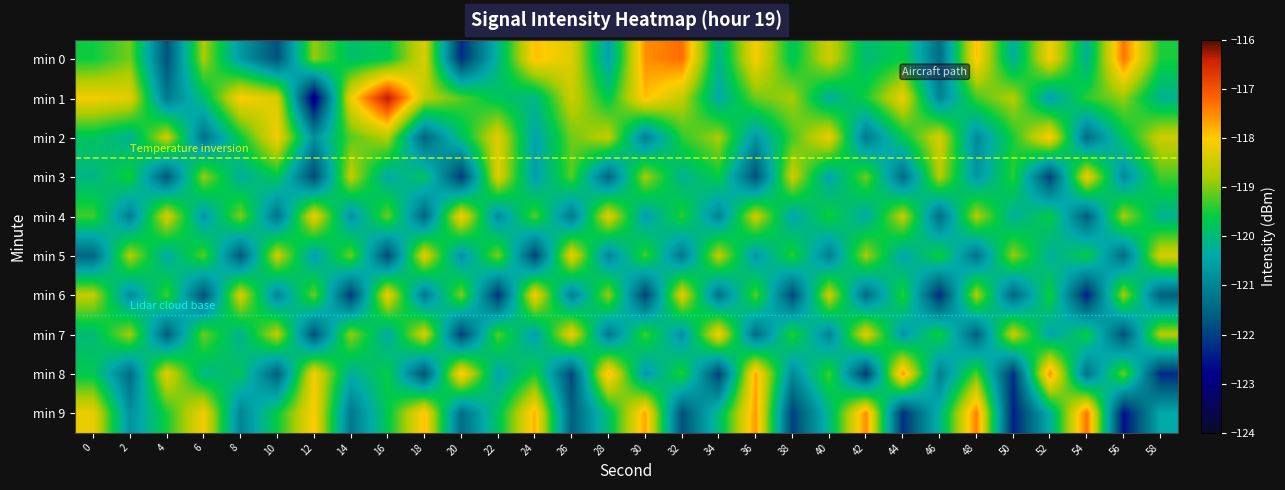

Reading right to left, what are all the values shown in this chart?

min 0: 58=-119.5	56=-117.3	54=-120.2	52=-118.1	50=-120.3	48=-117.9	46=-121.4	44=-119.6	42=-120.0	40=-118.5	38=-119.8	36=-118.1	34=-120.2	32=-117.3	30=-117.5	28=-120.6	26=-118.3	24=-117.9	22=-120.2	20=-122.3	18=-118.4	16=-119.7	14=-119.9	12=-118.9	10=-121.8	8=-120.7	6=-118.8	4=-121.8	2=-119.1	0=-119.6
min 1: 58=-120.2	56=-118.9	54=-119.4	52=-120.6	50=-118.7	48=-119.3	46=-121.0	44=-118.2	42=-119.5	40=-120.3	38=-118.8	36=-119.1	34=-120.4	32=-118.6	30=-117.9	28=-119.7	26=-118.5	24=-120.1	22=-119.8	20=-119.2	18=-118.6	16=-116.3	14=-118.2	12=-123.1	10=-118.4	8=-118.0	6=-119.9	4=-121.2	2=-118.3	0=-118.1
min 2: 58=-118.5	56=-119.8	54=-121.4	52=-118.0	50=-119.5	48=-120.9	46=-118.4	44=-119.7	42=-121.2	40=-118.2	38=-119.3	36=-120.7	34=-118.8	32=-119.4	30=-121.1	28=-118.6	26=-119.1	24=-120.5	22=-118.3	20=-119.9	18=-121.5	16=-118.7	14=-119.2	12=-120.8	10=-118.1	8=-119.6	6=-121.3	4=-118.5	2=-120.2	0=-119.8
min 3: 58=-119.3	56=-120.9	54=-118.2	52=-122.0	50=-119.4	48=-120.7	46=-118.7	44=-121.4	42=-119.1	40=-120.5	38=-118.5	36=-121.8	34=-119.6	32=-120.2	30=-118.8	28=-121.5	26=-119.2	24=-120.6	22=-118.3	20=-122.1	18=-119.8	16=-120.4	14=-118.6	12=-121.9	10=-119.7	8=-120.3	6=-118.9	4=-121.7	2=-119.5	0=-120.1
min 4: 58=-120.2	56=-118.8	54=-121.6	52=-119.6	50=-120.3	48=-118.7	46=-121.4	44=-118.6	42=-120.4	40=-119.5	38=-120.5	36=-118.5	34=-121.0	32=-119.4	30=-120.6	28=-118.3	26=-121.2	24=-119.2	22=-120.9	20=-118.1	18=-121.5	16=-119.1	14=-120.8	12=-118.2	10=-121.3	8=-119.0	6=-120.7	4=-118.4	2=-121.1	0=-119.3
min 5: 58=-118.4	56=-121.4	54=-119.6	52=-120.3	50=-118.9	48=-121.3	46=-119.5	44=-120.5	42=-118.8	40=-121.1	38=-119.4	36=-120.7	34=-118.6	32=-121.2	30=-119.3	28=-121.0	26=-118.2	24=-122.0	22=-119.0	20=-120.8	18=-118.3	16=-121.9	14=-119.1	12=-120.6	10=-118.5	8=-121.7	6=-119.2	4=-120.4	2=-118.7	0=-121.5
min 6: 58=-121.6	56=-118.8	54=-122.4	52=-119.5	50=-121.5	48=-118.7	46=-122.3	44=-119.4	42=-121.4	40=-118.5	38=-121.9	36=-119.2	34=-121.3	32=-118.3	30=-122.0	28=-118.9	26=-121.1	24=-118.1	22=-122.2	20=-119.0	18=-121.2	16=-118.2	14=-122.1	12=-119.1	10=-121.0	8=-118.4	6=-121.8	4=-119.3	2=-120.9	0=-118.6
min 7: 58=-118.7	56=-121.8	54=-119.6	52=-120.5	50=-118.5	48=-121.6	46=-119.5	44=-120.7	42=-118.3	40=-121.0	38=-119.4	36=-121.4	34=-118.1	32=-120.8	30=-119.3	28=-121.2	26=-118.2	24=-120.6	22=-119.2	20=-122.0	18=-118.4	16=-120.4	14=-118.9	12=-121.8	10=-118.6	8=-120.2	6=-119.1	4=-121.6	2=-118.8	0=-120.0
min 8: 58=-122.3	56=-119.1	54=-121.3	52=-117.5	50=-122.2	48=-119.2	46=-121.1	44=-117.6	42=-122.1	40=-119.3	38=-120.9	36=-117.7	34=-122.0	32=-119.4	30=-120.7	28=-117.8	26=-121.9	24=-119.5	22=-120.5	20=-117.9	18=-121.8	16=-119.6	14=-120.3	12=-118.1	10=-121.6	8=-119.8	6=-120.1	4=-118.3	2=-121.4	0=-119.7
min 9: 58=-120.4	56=-122.6	54=-117.3	52=-120.3	50=-122.4	48=-117.4	46=-120.2	44=-122.2	42=-117.5	40=-120.1	38=-122.0	36=-117.6	34=-120.0	32=-121.8	30=-117.7	28=-119.9	26=-121.6	24=-117.8	22=-119.8	20=-121.4	18=-117.9	16=-119.7	14=-121.2	12=-118.0	10=-119.6	8=-121.0	6=-118.1	4=-119.5	2=-120.8	0=-118.2